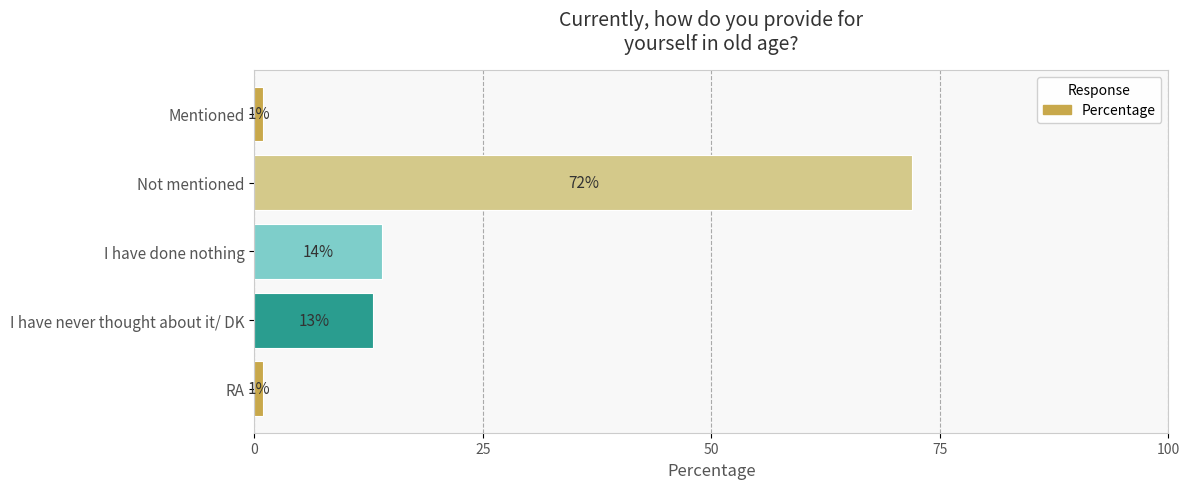

What is the sum of all values?

101